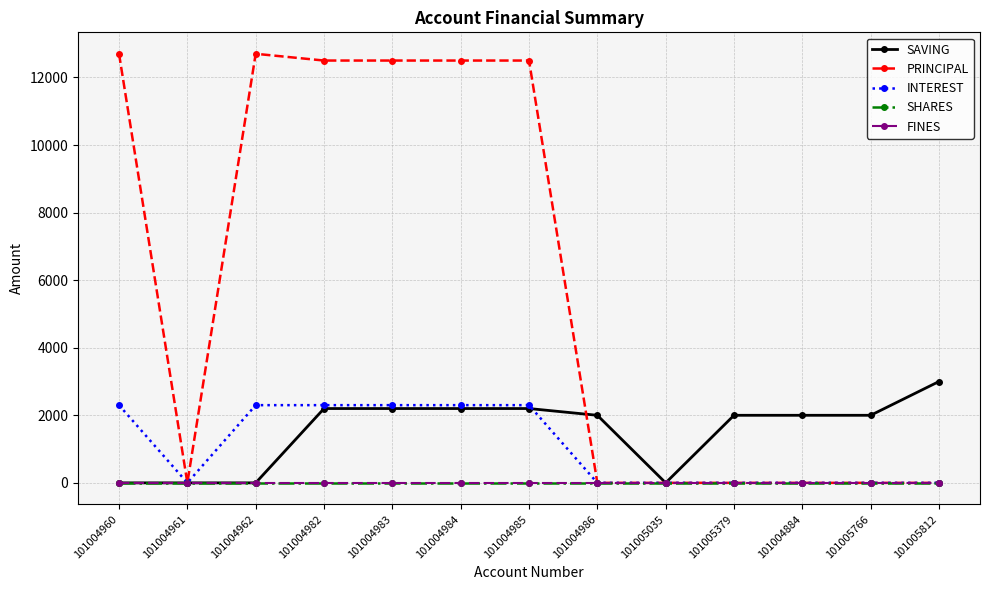

Does the chart have visible grid lines?

Yes